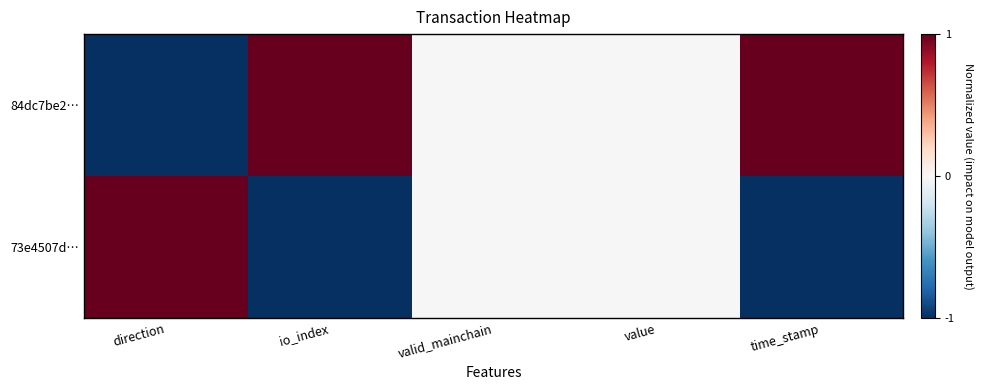

Which series has the widest spread of values?

84dc7be2…